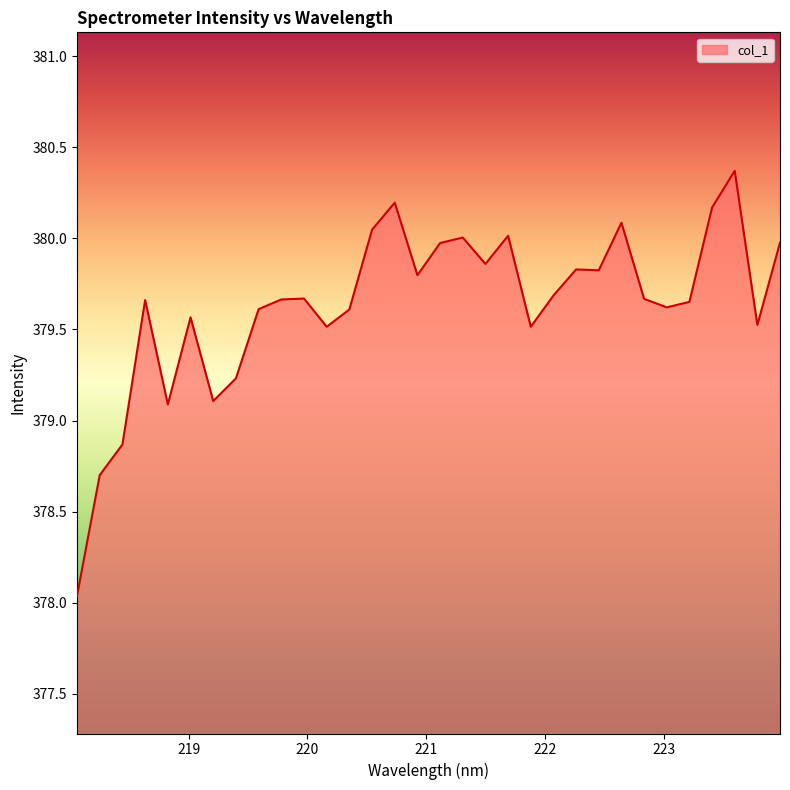

Does the chart have visible grid lines?

No